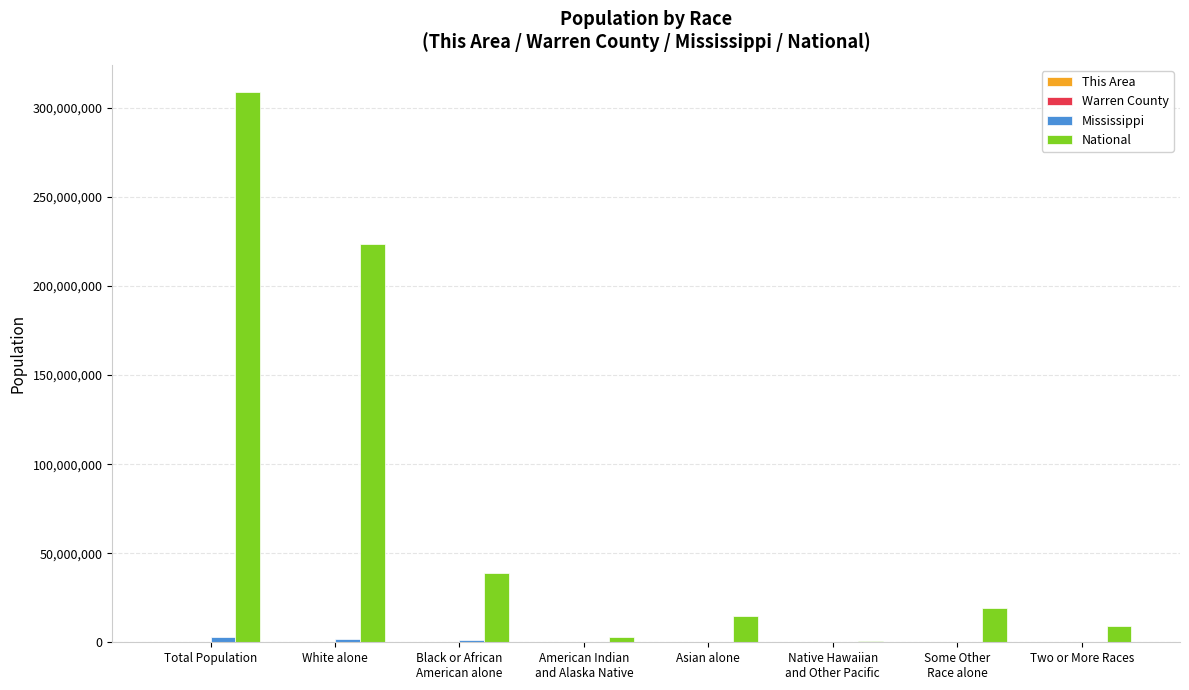

At which category is the sum across all series the highest?

Total Population